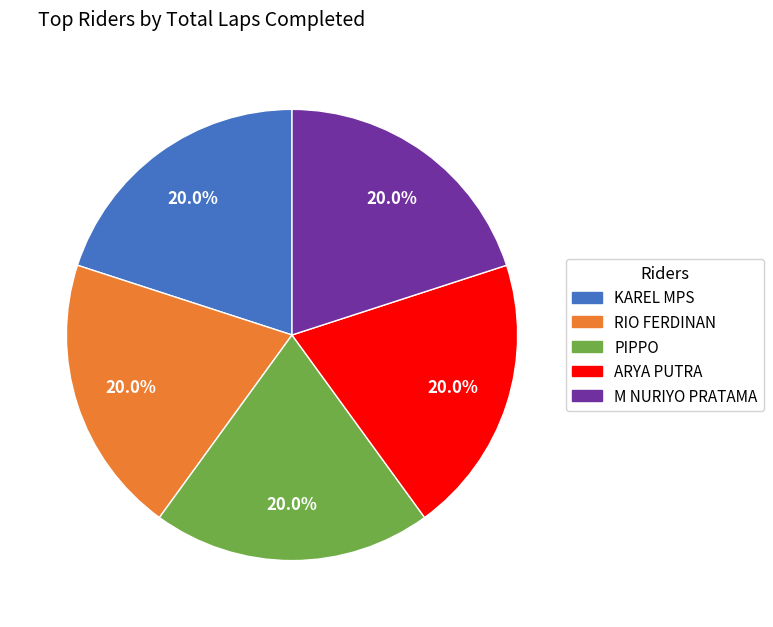

Is there any slice that represents more than half of the pie?

No